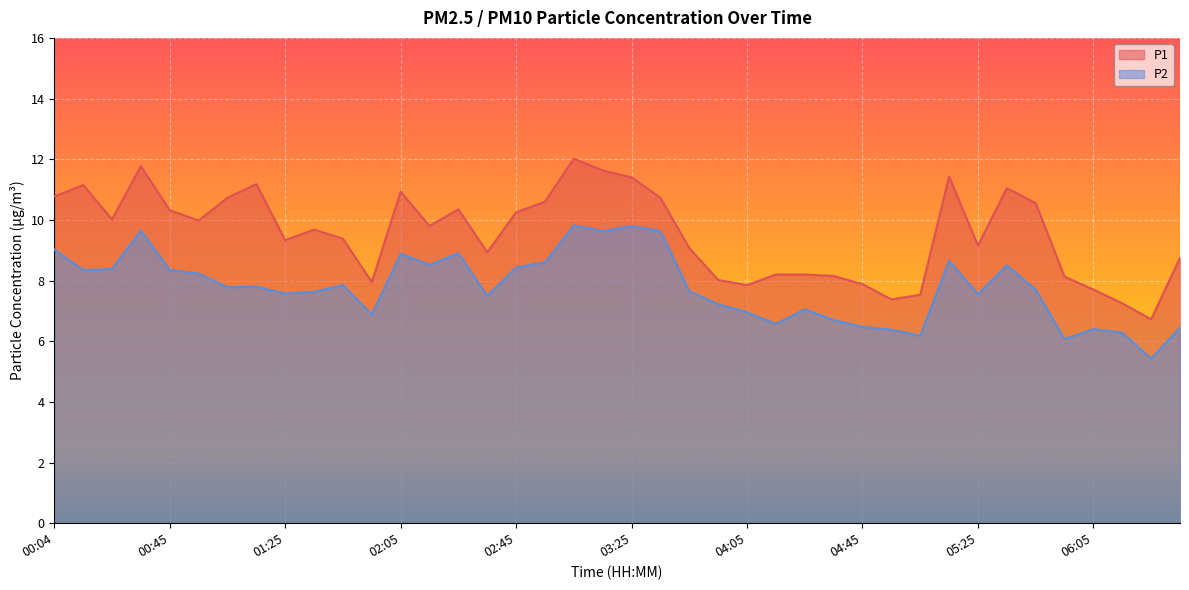

What is the average value of the P2 series?

7.8